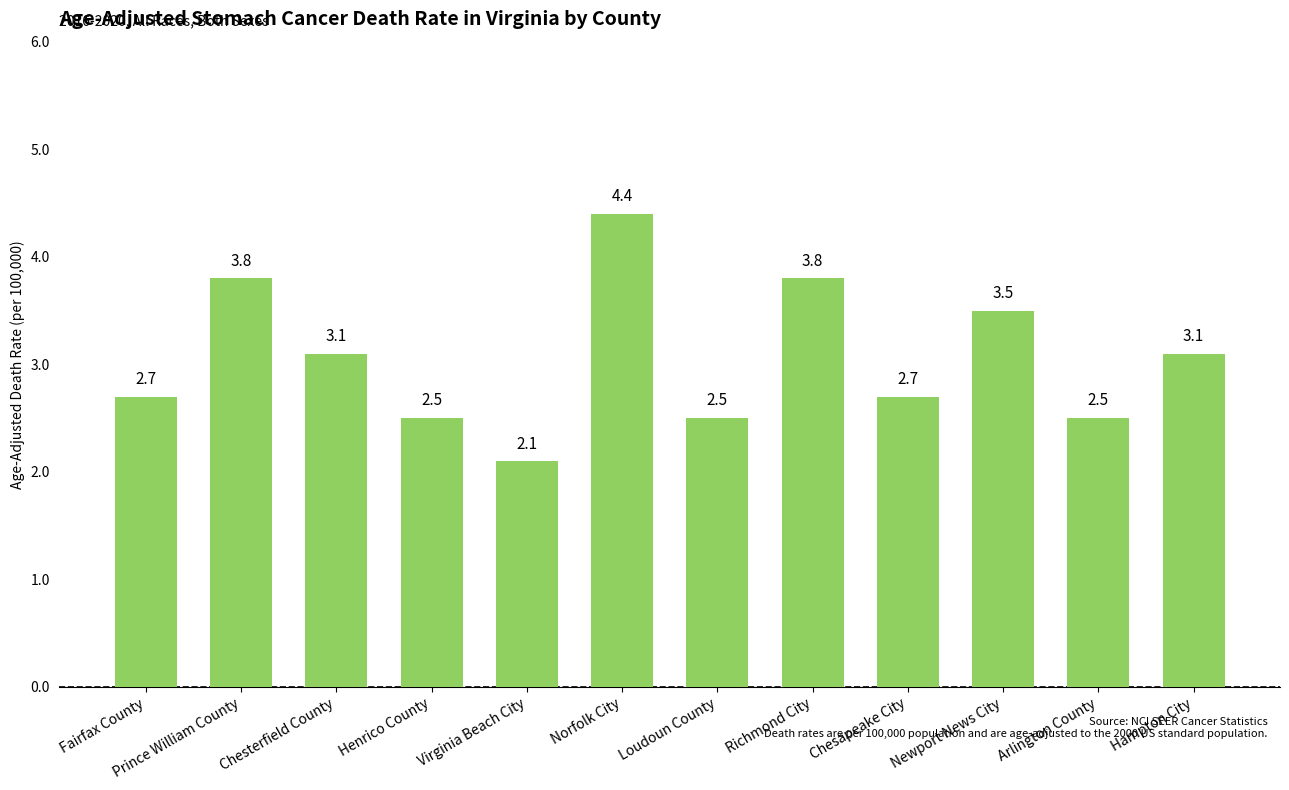

What is the difference between the maximum and second lowest values?

1.9